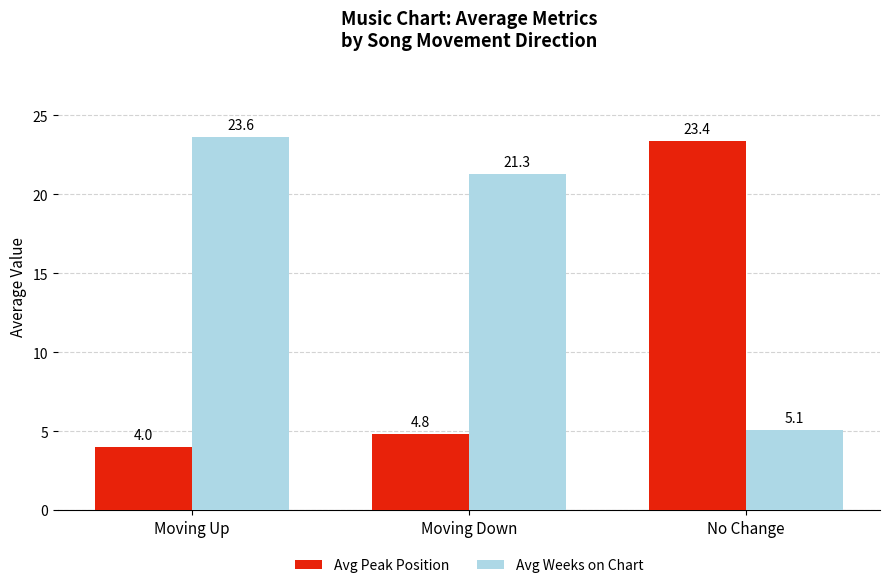

At which label is Avg Peak Position closest to 13?

Moving Down